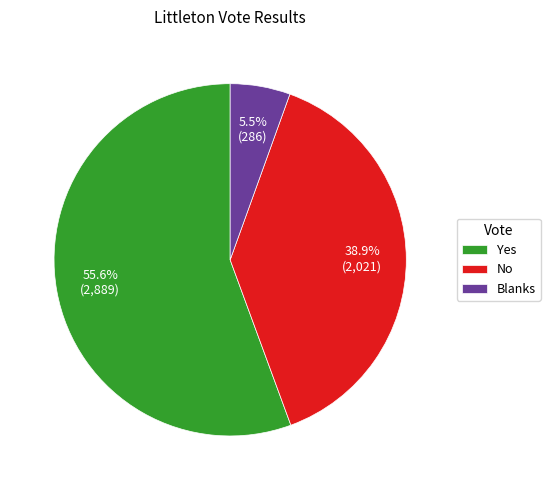

Which category has the biggest portion of the pie?

Yes